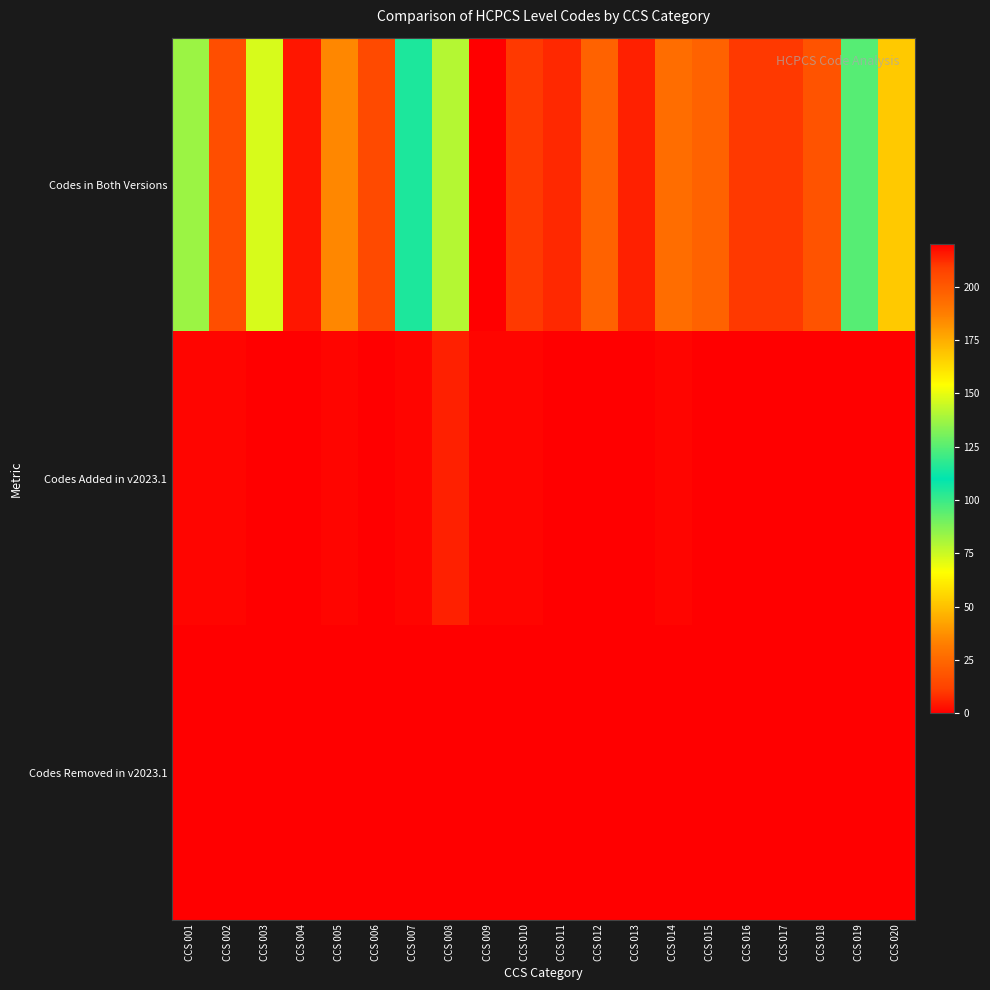

What is the total value across all series at CCS 006?

15